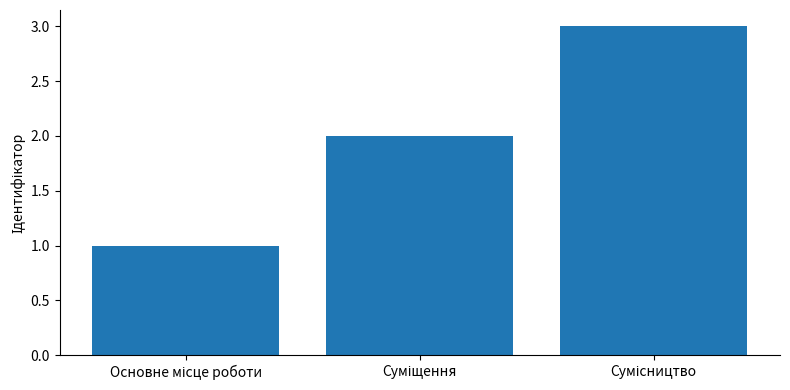

What is the greatest value displayed?

3